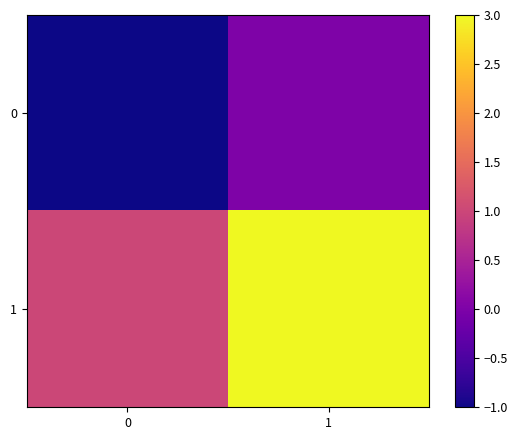

Rank the series by their maximum value, from highest to lowest.

1, 0